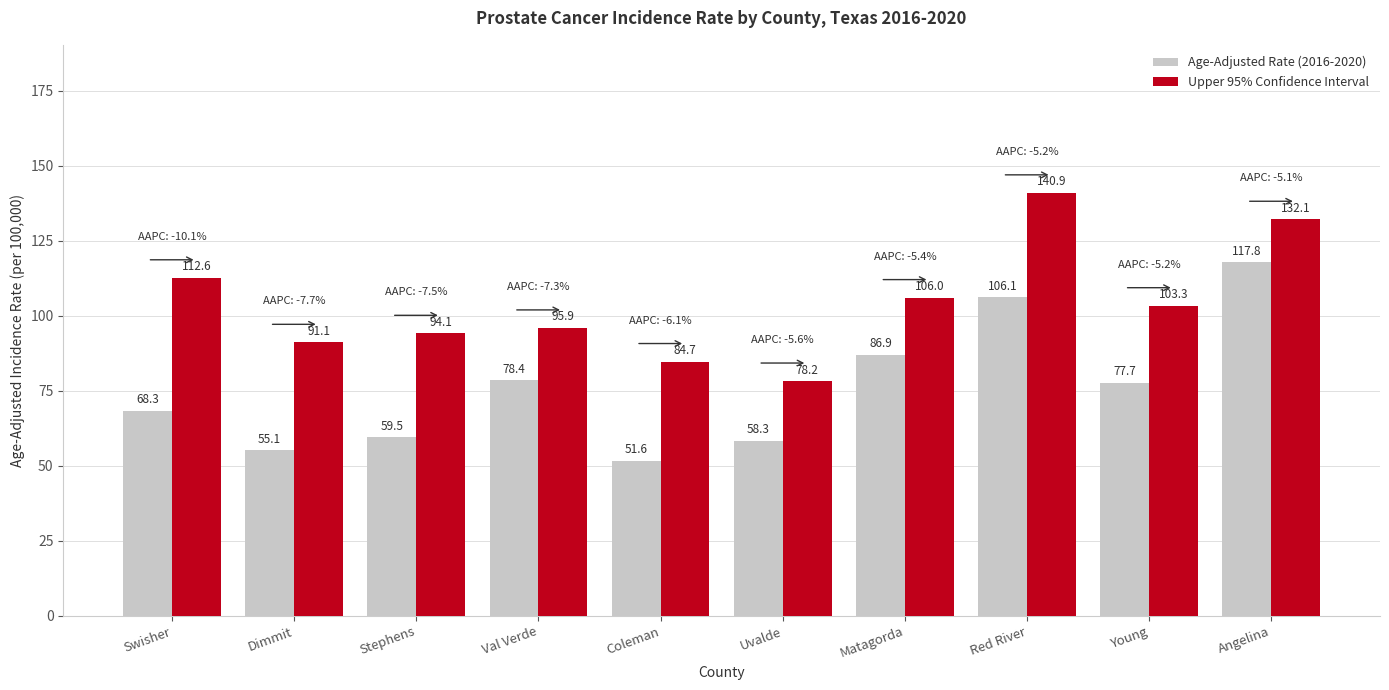

What is the difference between the second highest and minimum values in the Upper 95% Confidence Interval series?

53.9